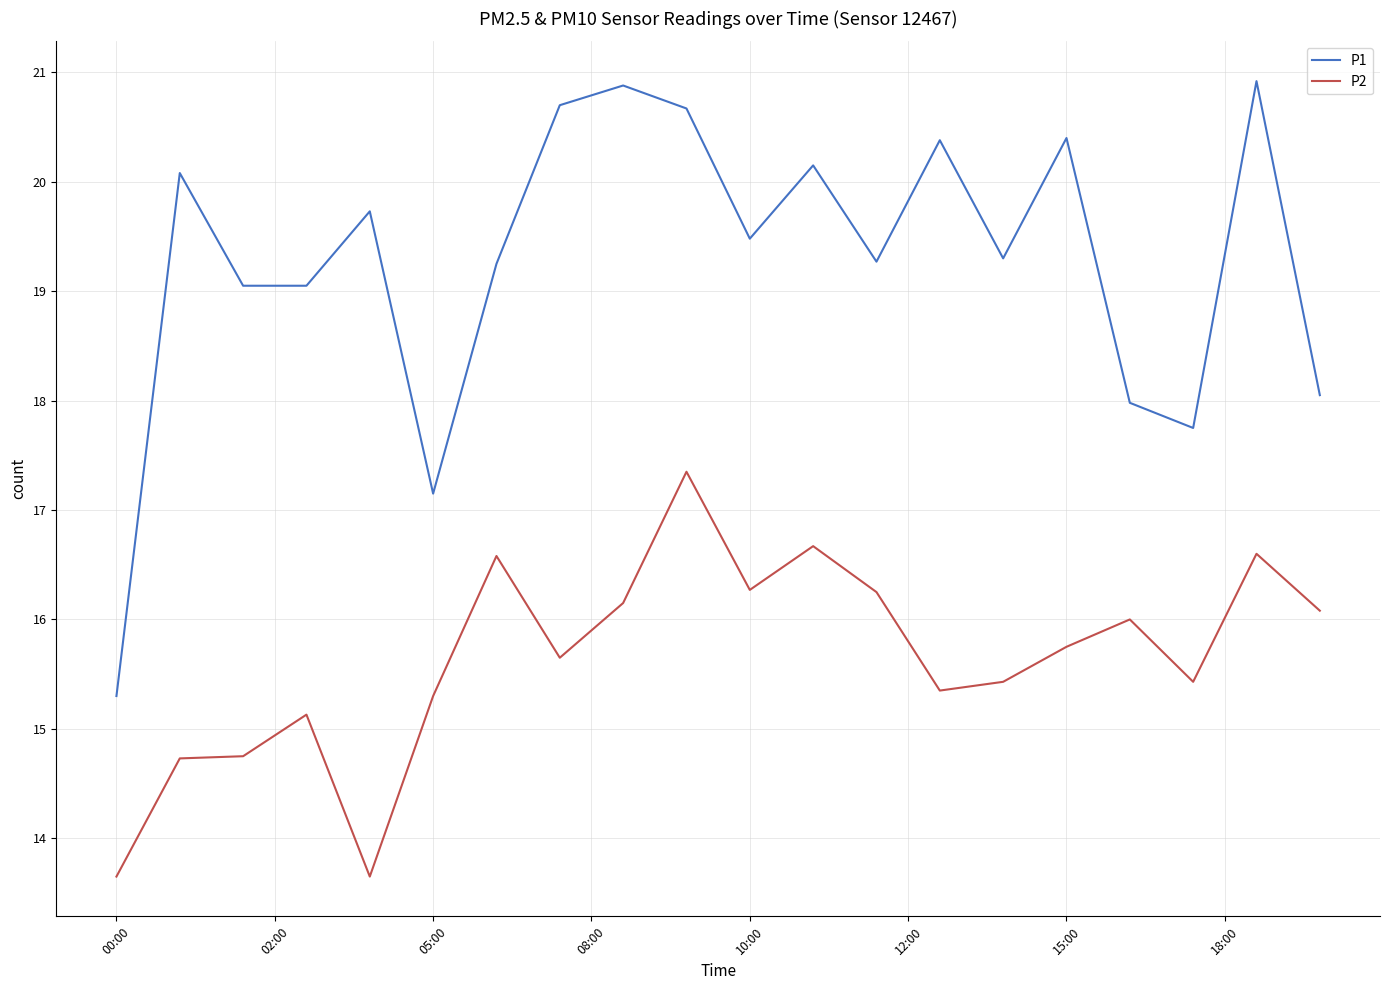

True or false: P1 and P2 intersect in this chart.

False